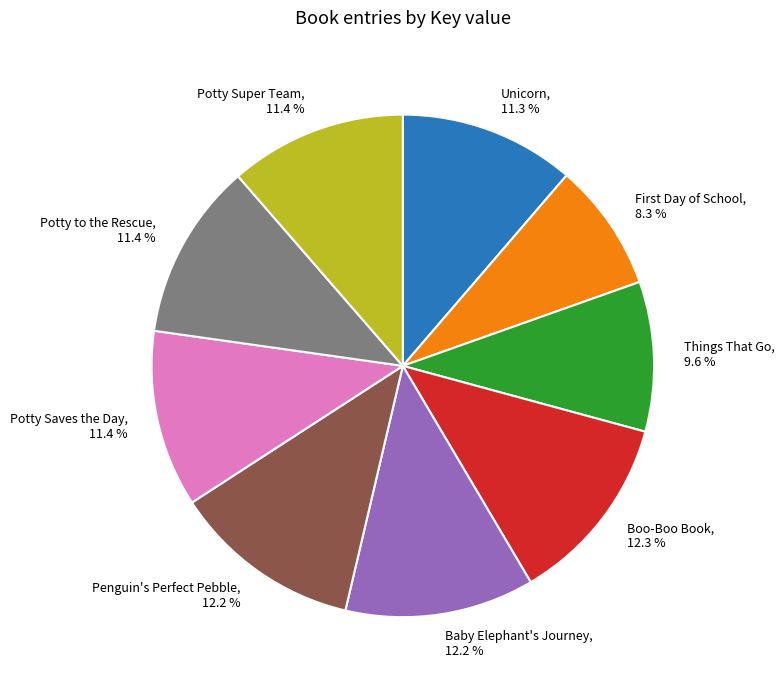

Does any single category account for the majority?

No